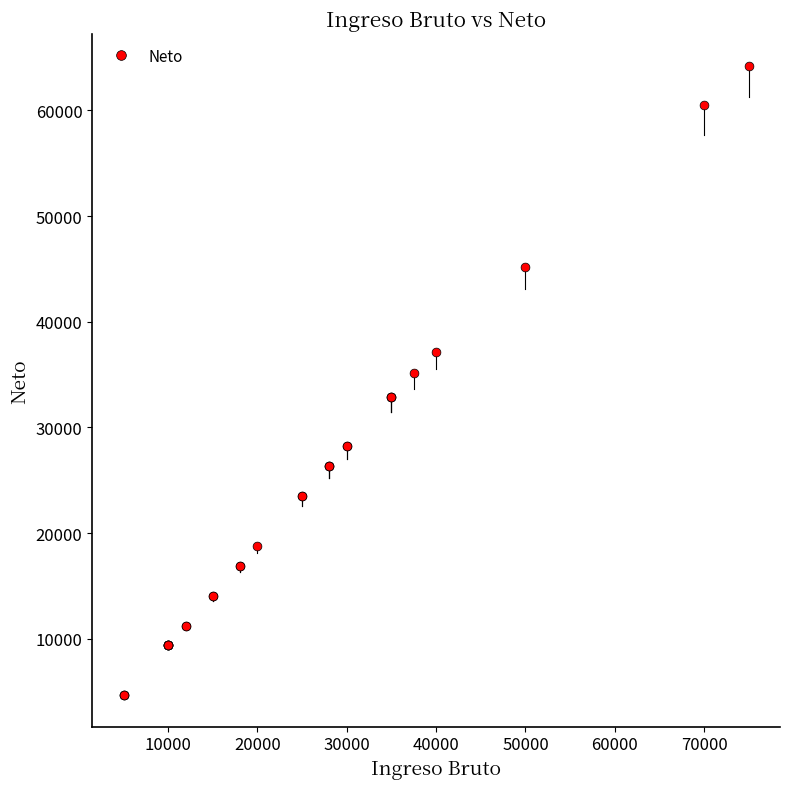

What Y value in the scatter plot is closest to 34456?

35168.9